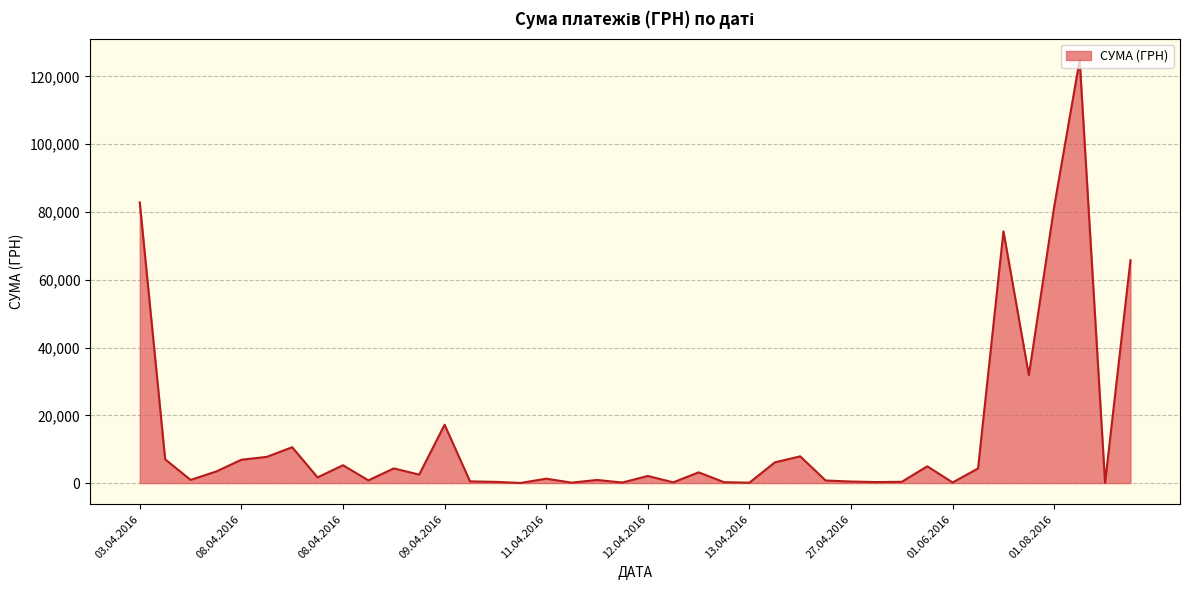

What is the difference between the maximum and minimum values?

124867.4